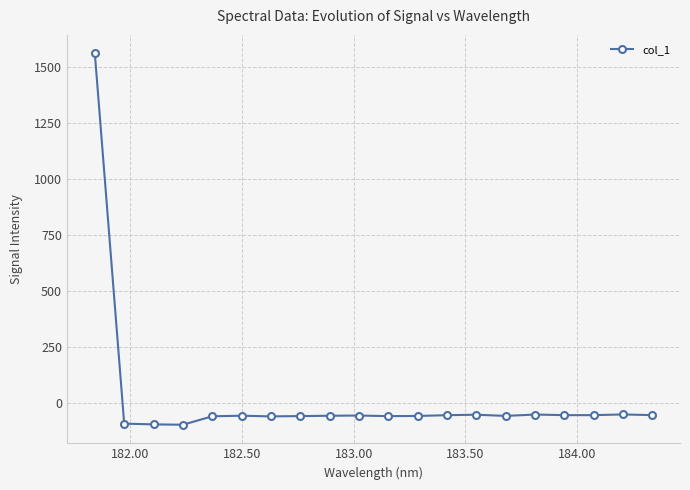

What is the difference between the maximum and second lowest values?

1656.2